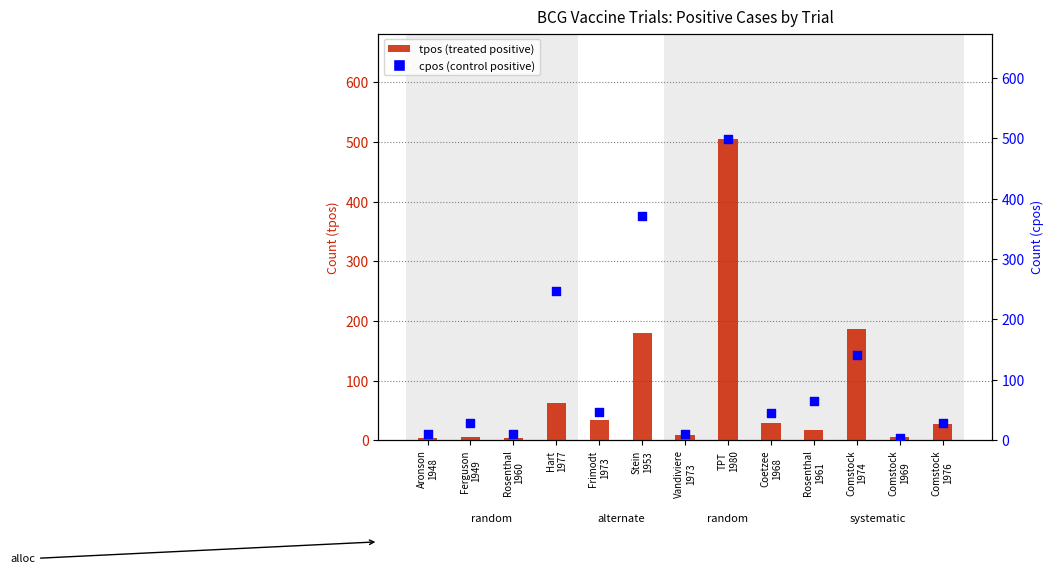

Is the value of cpos at Coetzee
1968 greater than the value of tpos at Frimodt
1973?

Yes